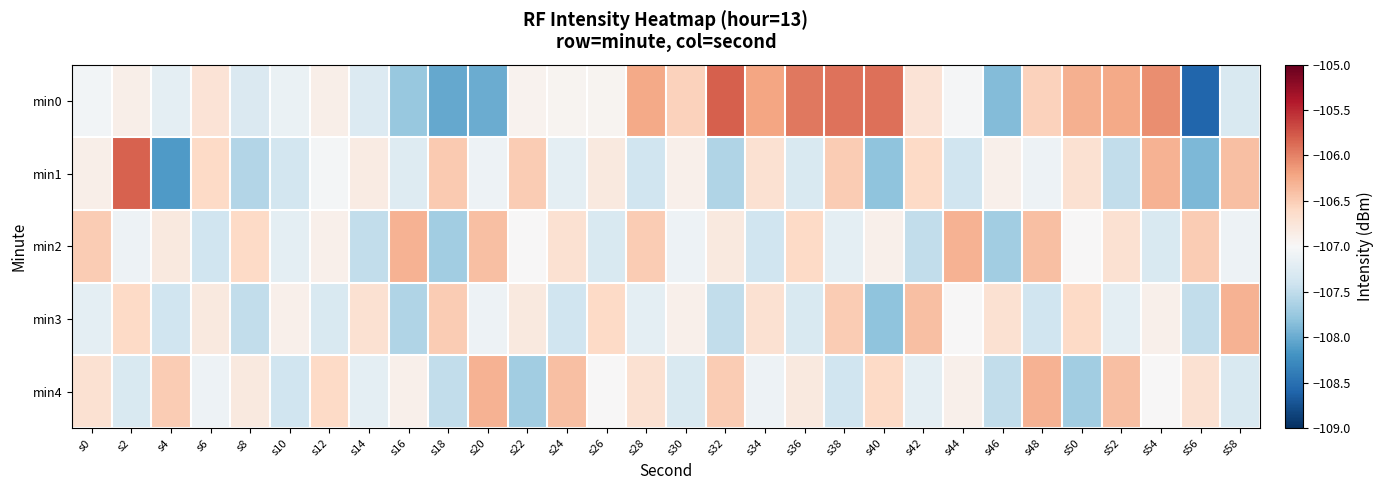

Which has a higher value, s24 or s58?

s24